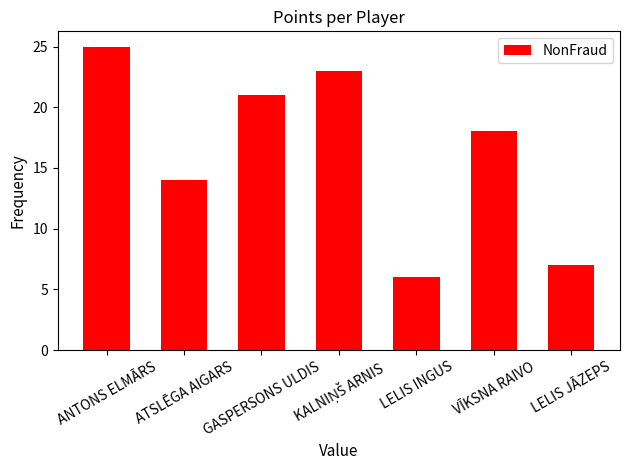

Between VĪKSNA RAIVO and GASPERSONS ULDIS, which is larger?

GASPERSONS ULDIS